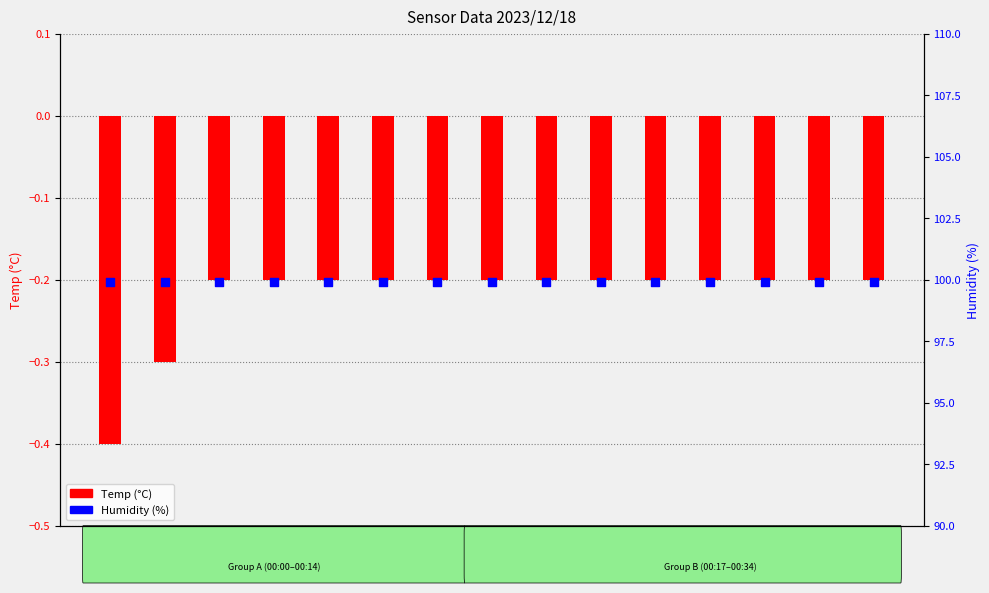

Which series has the largest Y range (max minus min)?

Temp (°C)